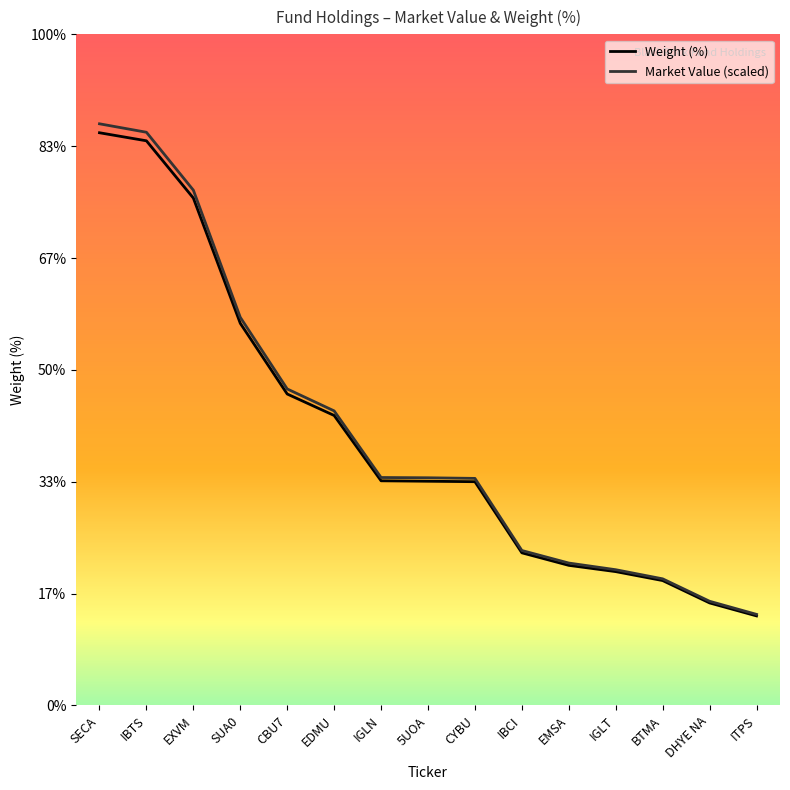

Reading left to right, list all the values displayed in this chart.

Weight (%): 12.8	12.6	11.3	8.5	7.0	6.5	5.0	5.0	5.0	3.4	3.1	3.0	2.8	2.3	2.0
Market Value (scaled): 13.0	12.8	11.5	8.7	7.1	6.6	5.1	5.1	5.1	3.5	3.2	3.0	2.8	2.3	2.0